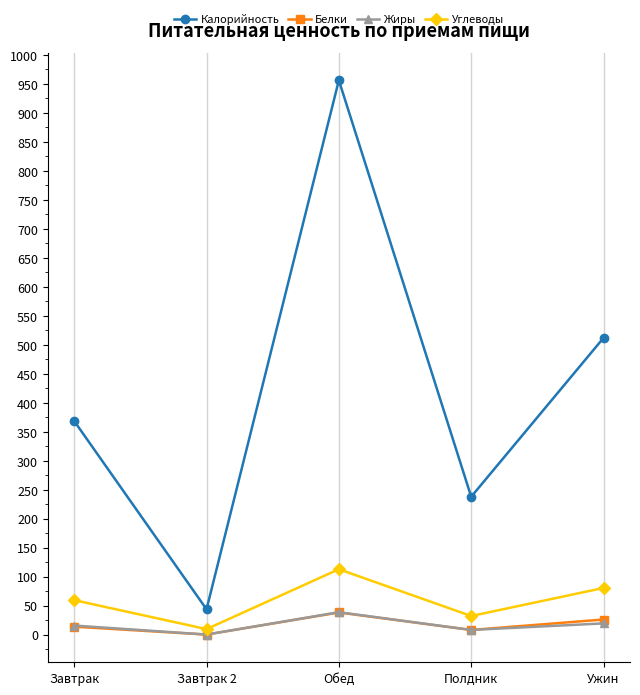

What is the spread (max minus min) of values at Обед?

917.9